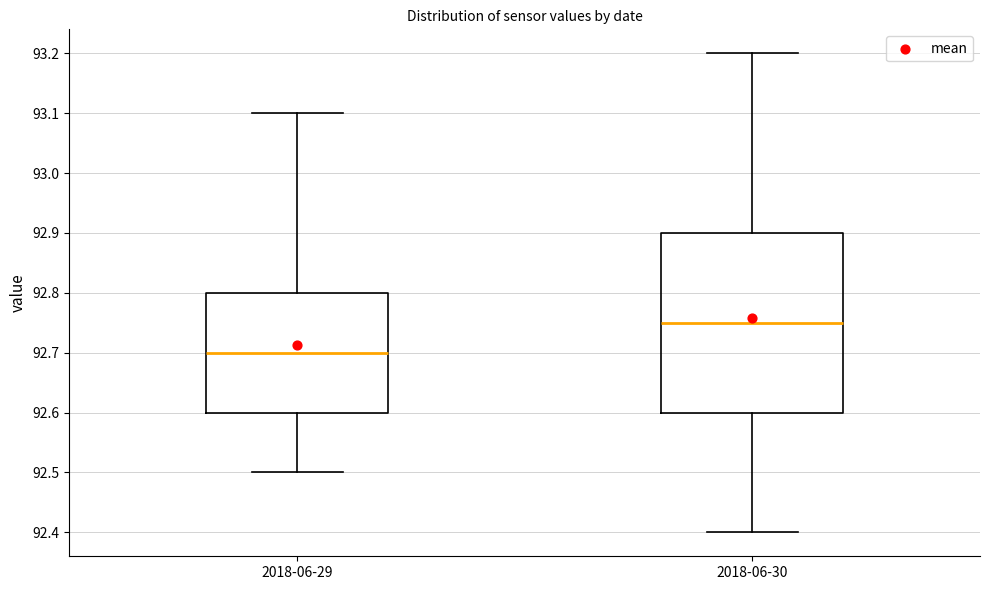

Comparing the boxes themselves (not the whiskers), which one is the tallest?

2018-06-30